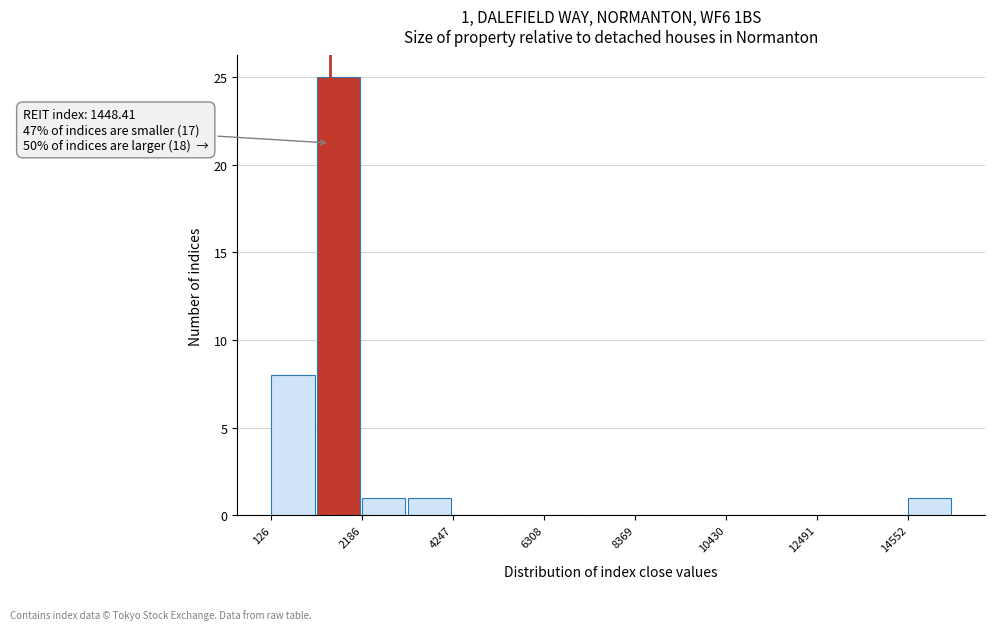

Read against the x-axis, roughly where is the centre of the tallest bar?

1500